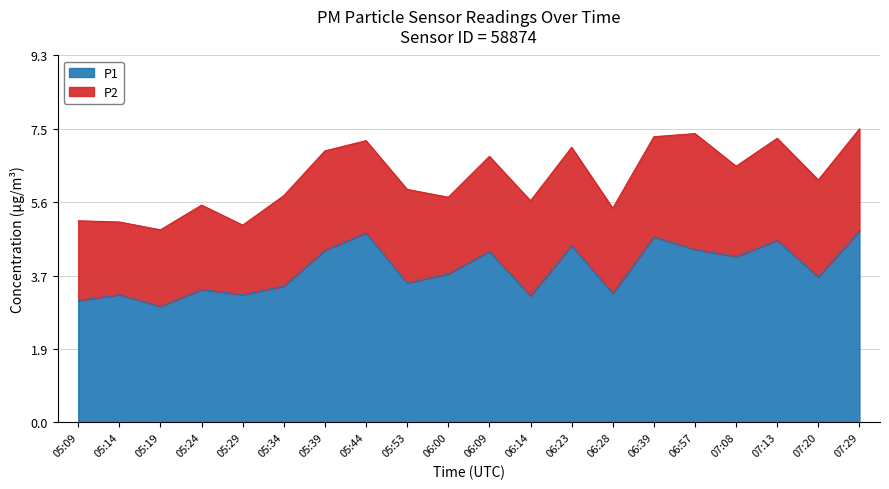

Rank the categories by value from highest to lowest.

07:29, 05:44, 06:39, 07:13, 06:23, 06:57, 05:39, 06:09, 07:08, 06:00, 07:20, 05:53, 05:34, 05:24, 06:28, 05:14, 05:29, 06:14, 05:09, 05:19